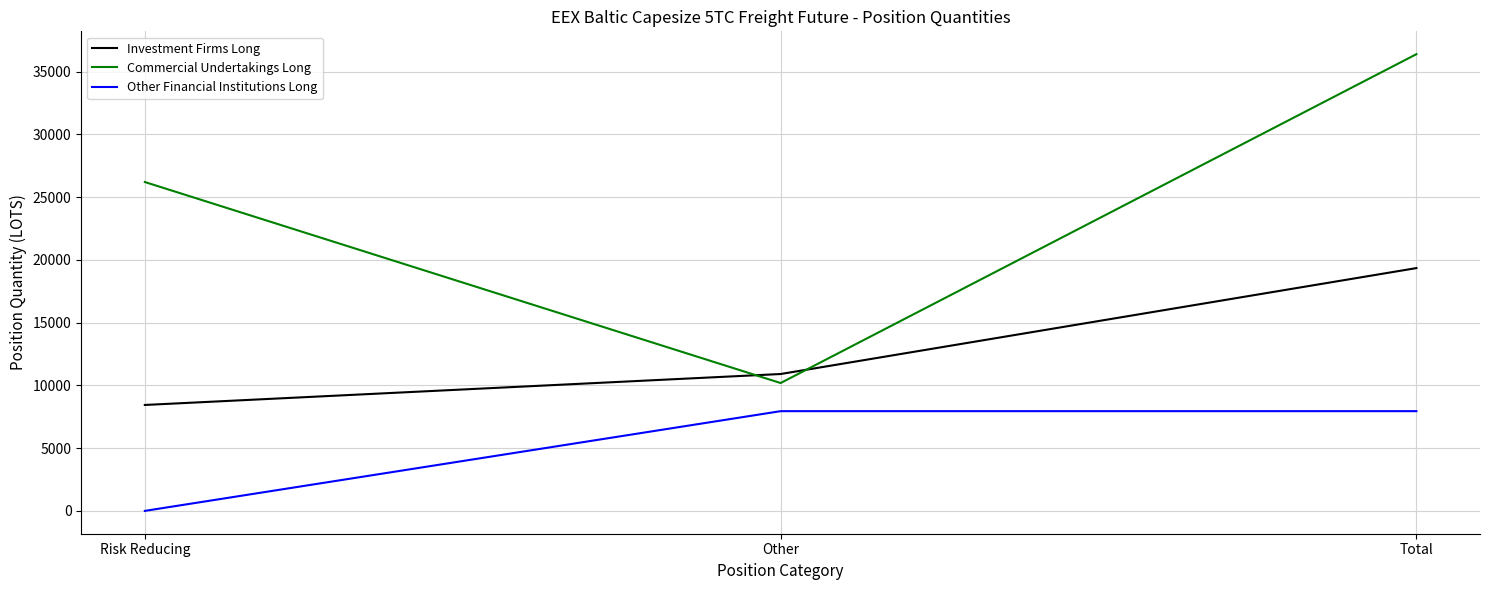

Read the Investment Firms Long value at Other.

10907.9